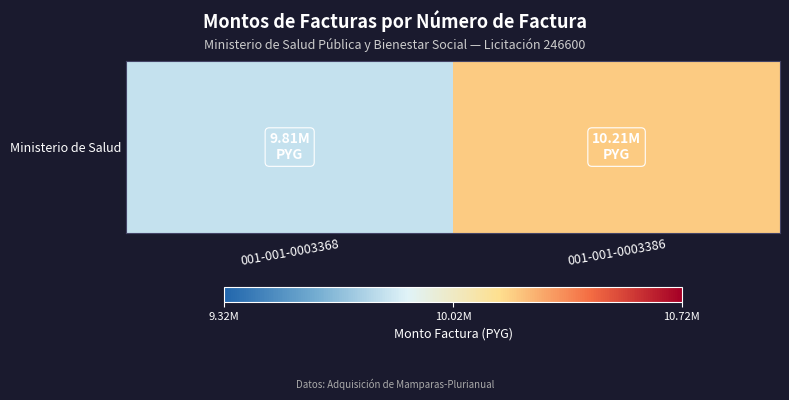

Which label corresponds to the smallest value in the chart?

001-001-0003368